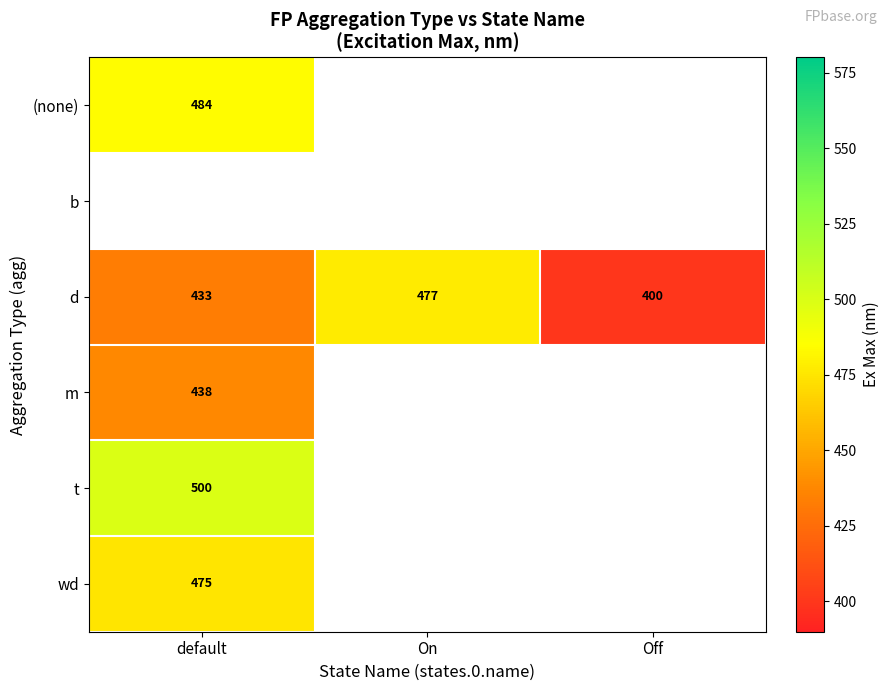

Which category has the lowest value in the d series?

Off